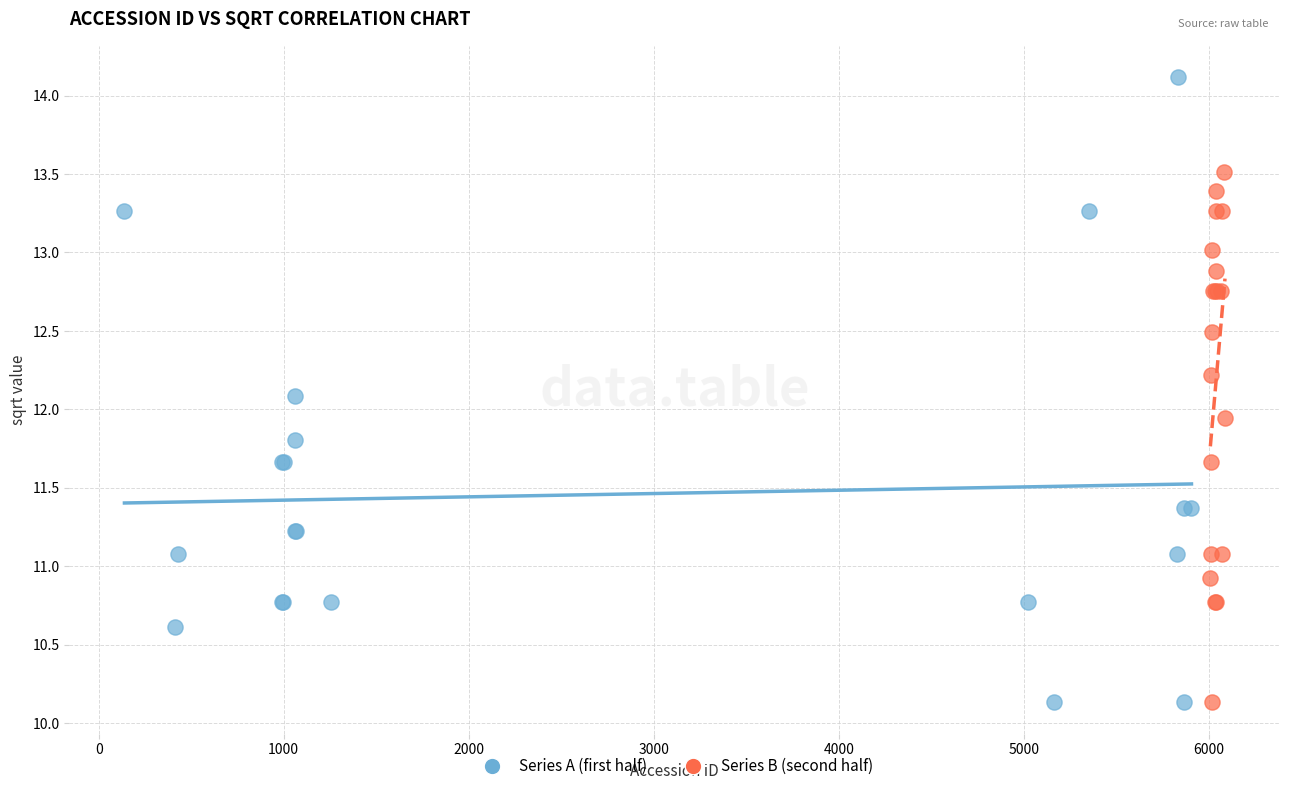

Which series has the widest spread of Y values?

Series A (first half)